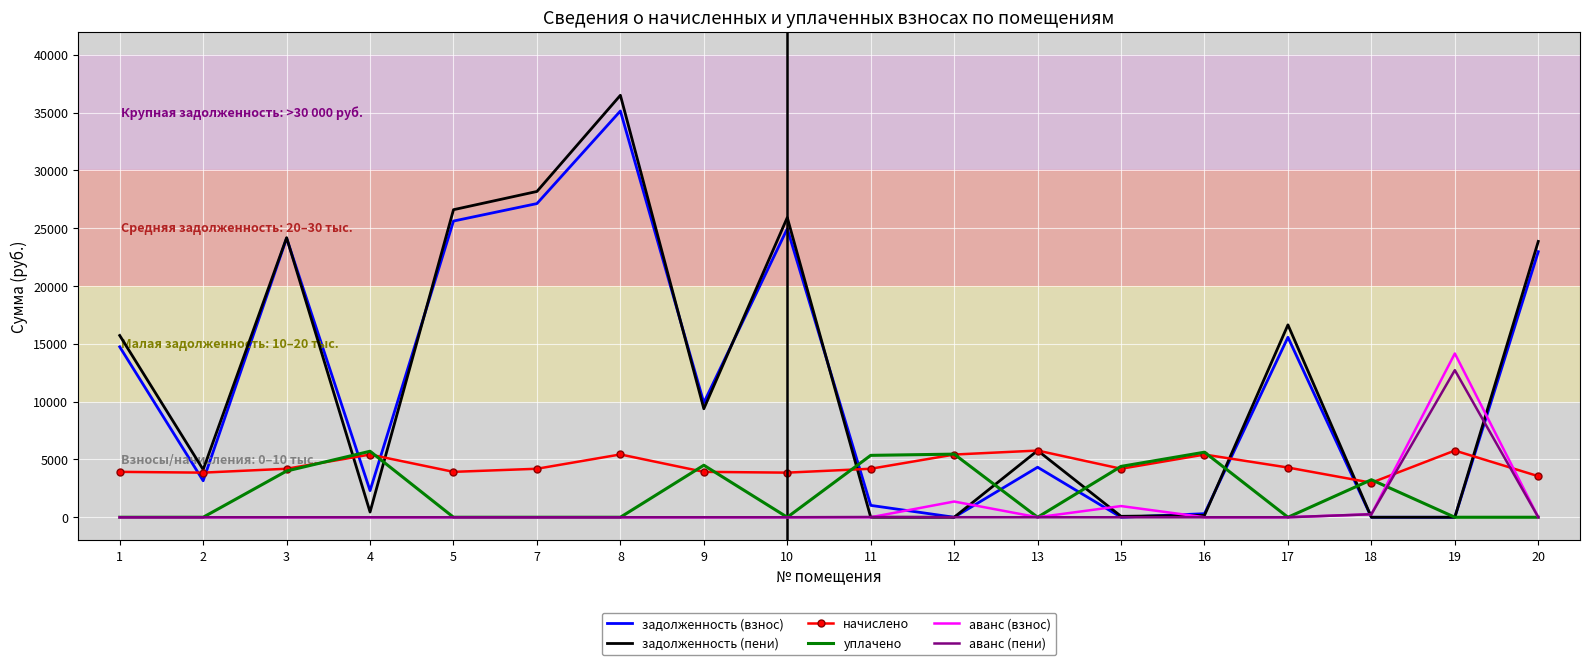

The value of задолженность (пени) at 11 is 22523.0. True or false?

False